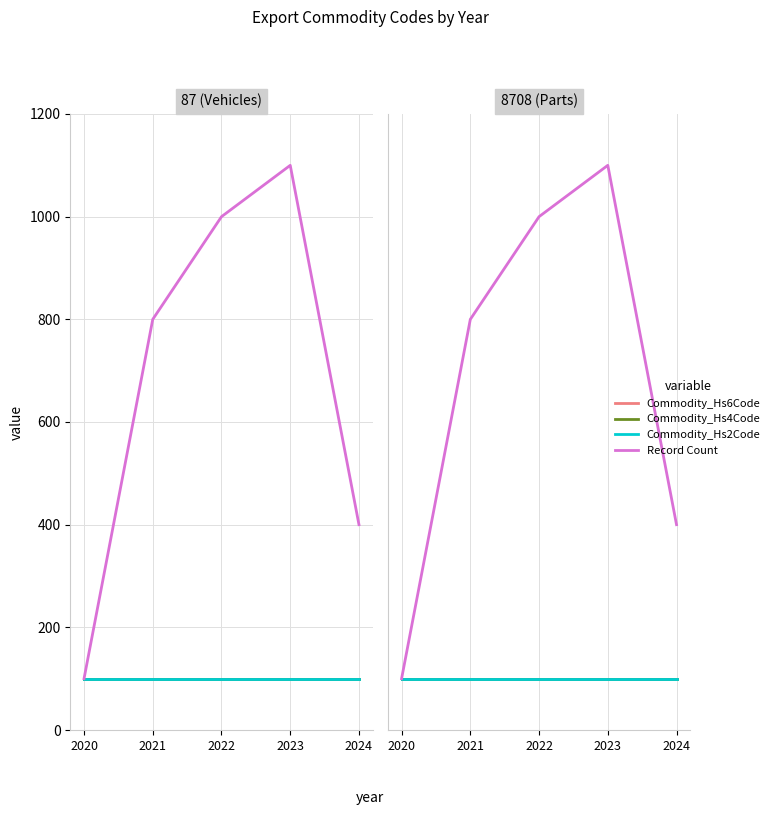

At how many categories does at least one series exceed 560?

3